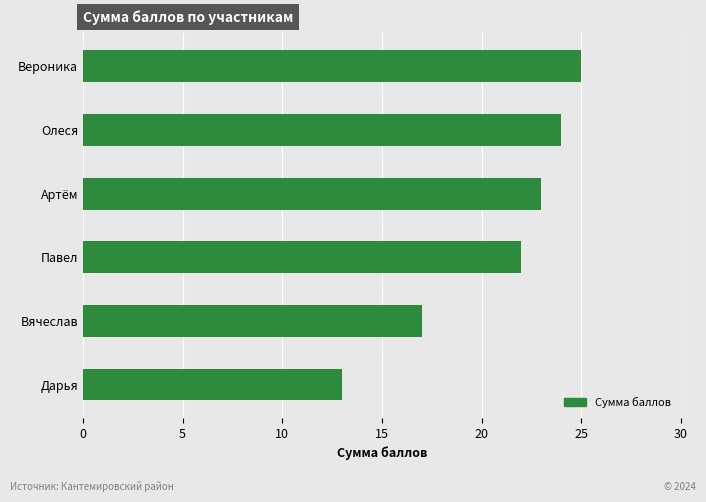

How many data points are less than 23?

3